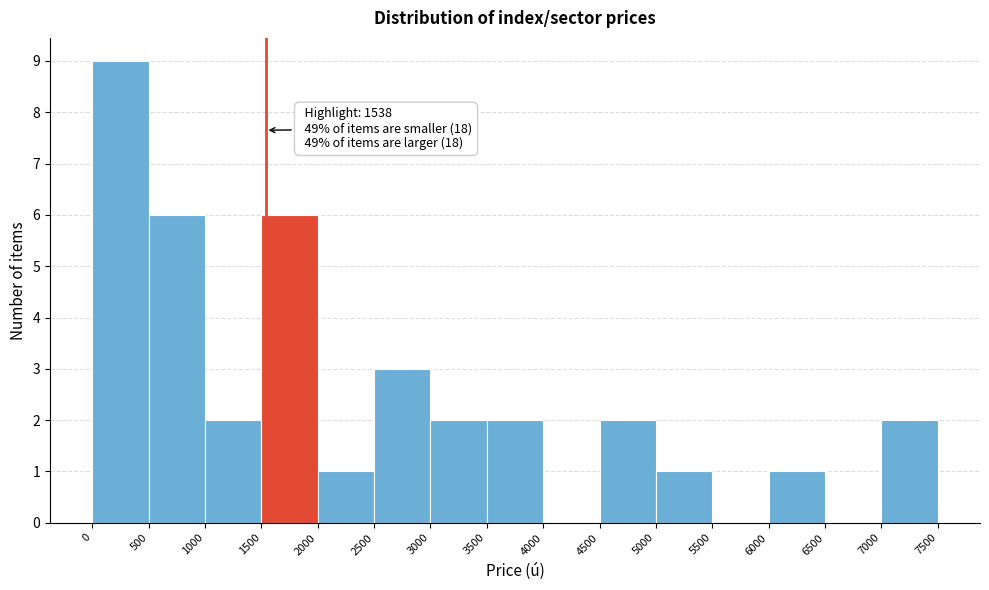

Over which range of the x-axis is the bar tallest?

0 to 500